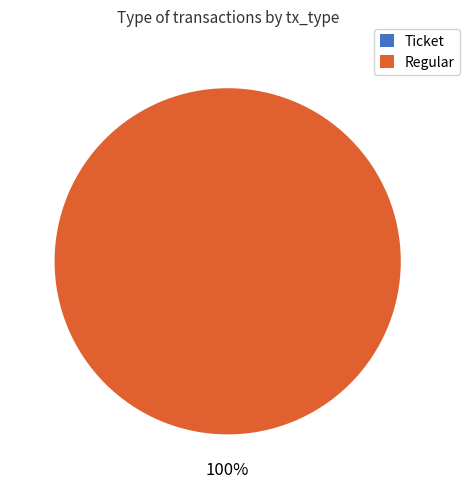

Do Regular and Ticket together represent more than half of the pie?

Yes